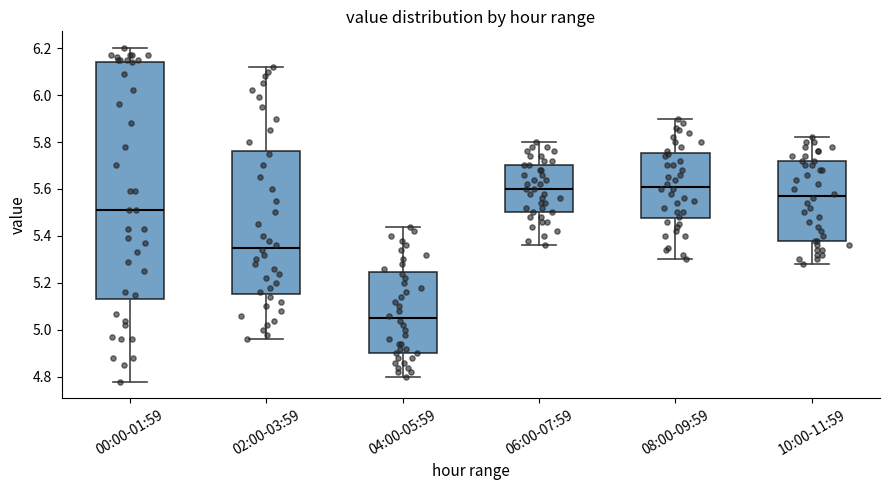

Reading left to right, read every box against the y-axis: the position of its median line, the range the box covers, and the ends of its whiskers. The values are not printed on the chart, so give them approximately, as read against the axis.

00:00-01:59: median 5.52, box 5.14 to 6.14, whiskers 4.78 to 6.20
02:00-03:59: median 5.36, box 5.16 to 5.76, whiskers 4.96 to 6.12
04:00-05:59: median 5.06, box 4.90 to 5.24, whiskers 4.80 to 5.44
06:00-07:59: median 5.60, box 5.50 to 5.70, whiskers 5.36 to 5.80
08:00-09:59: median 5.62, box 5.48 to 5.76, whiskers 5.30 to 5.90
10:00-11:59: median 5.58, box 5.38 to 5.72, whiskers 5.28 to 5.82